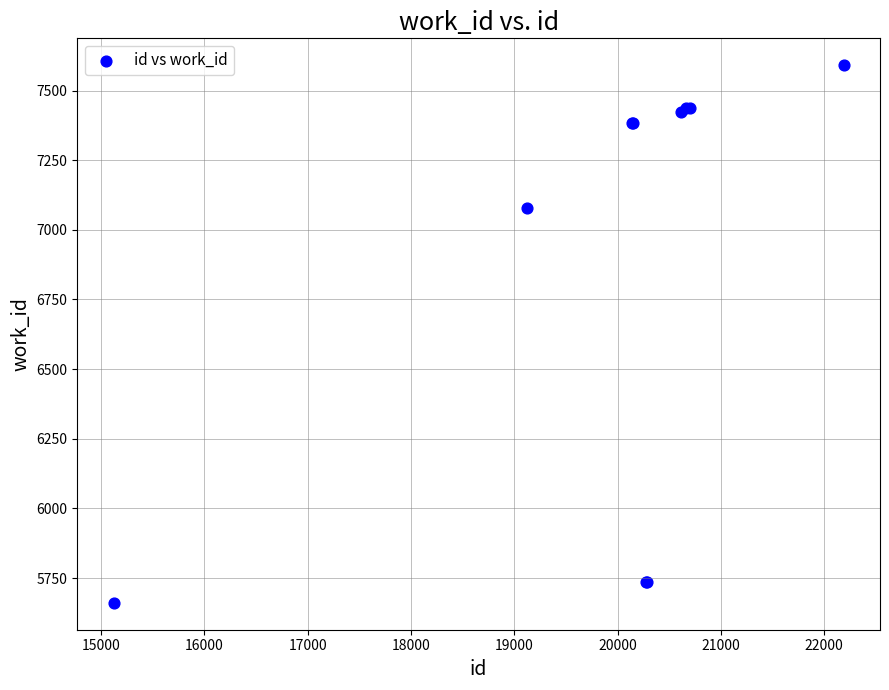

What Y value in the scatter plot is closest to 6626?

7080